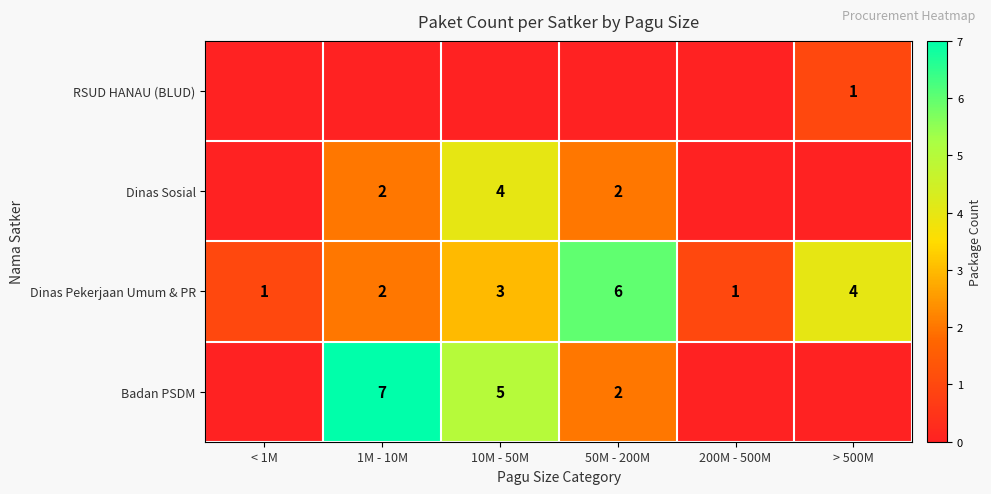

Is it true that Dinas Sosial equals 2 at 10M - 50M?

False